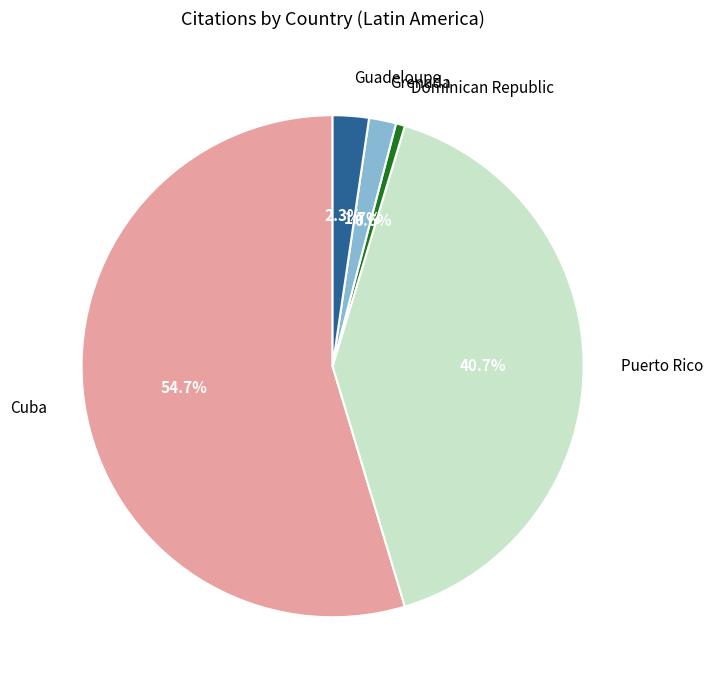

To the nearest percent, what is the difference between the Grenada and Cuba slice percentages?

53%